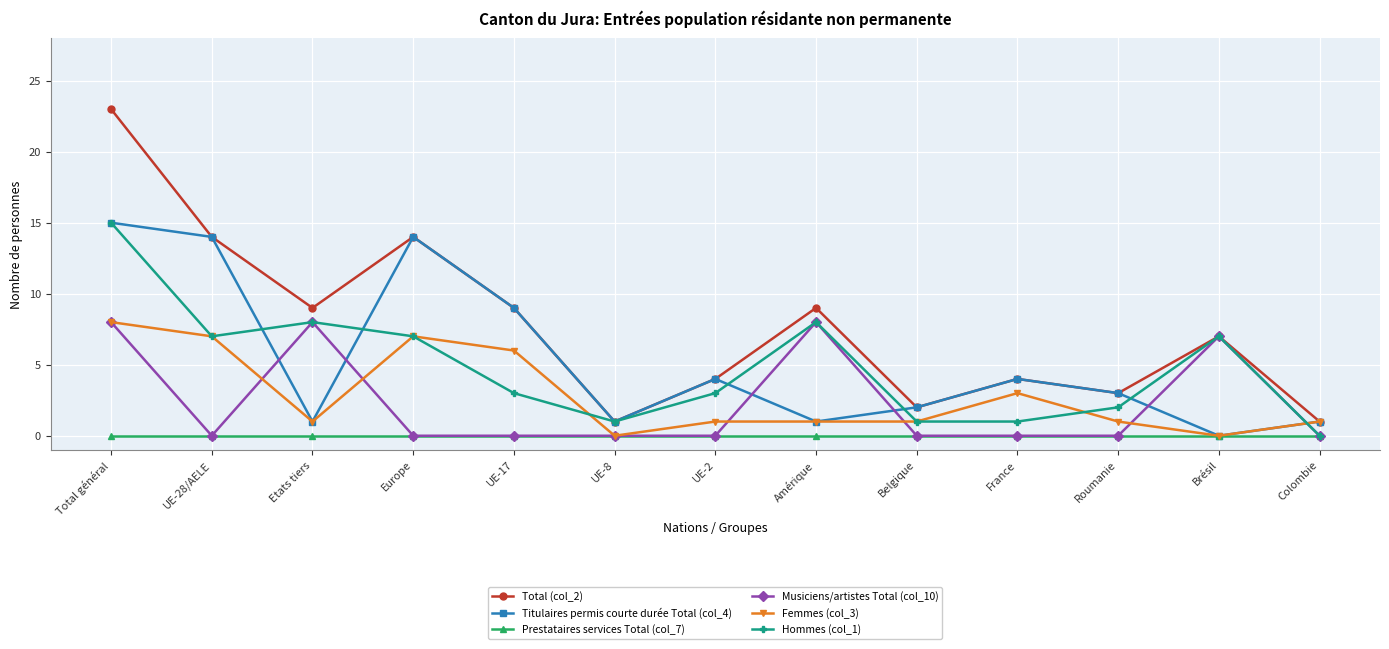

What is the label of the 12th point from the right?

UE-28/AELE